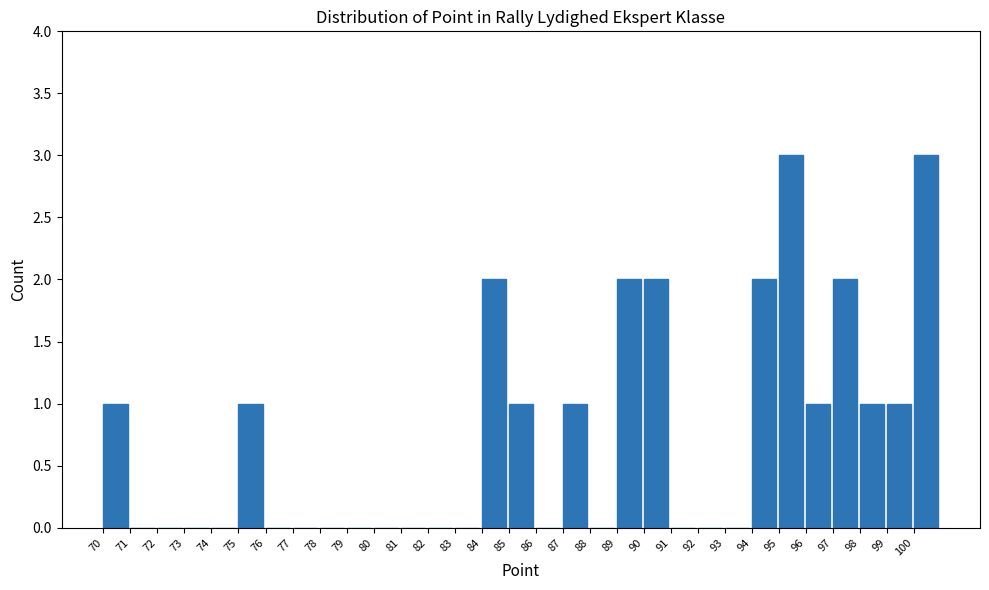

How tall is the bar that spans 84 to 85 on the x-axis? The values are not printed on the chart, so give them approximately, as read against the axis.

2